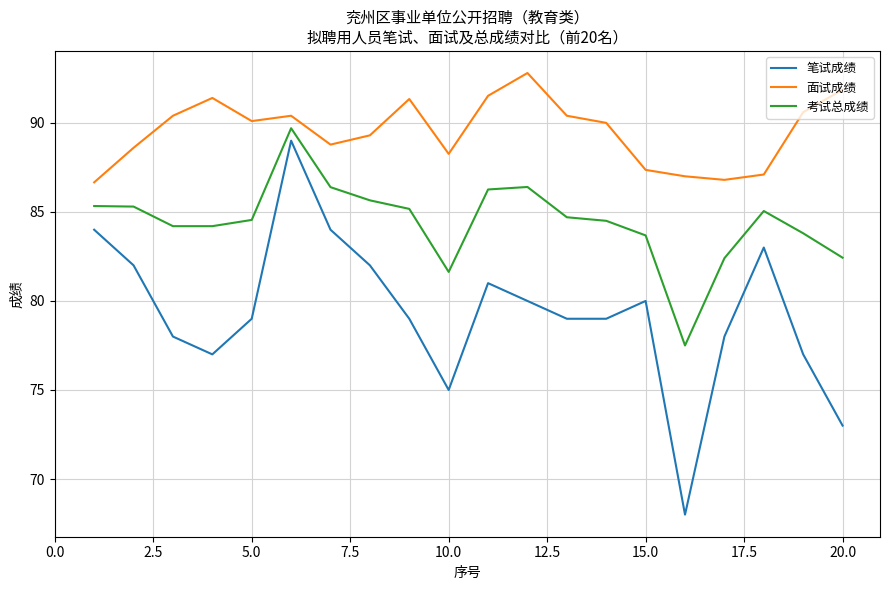

Rank the series by their average value, from highest to lowest.

面试成绩, 考试总成绩, 笔试成绩